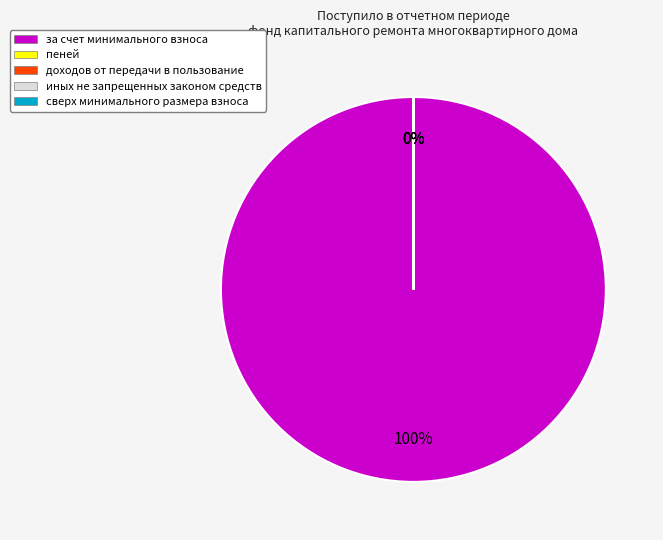

Is there a majority slice in this chart?

Yes